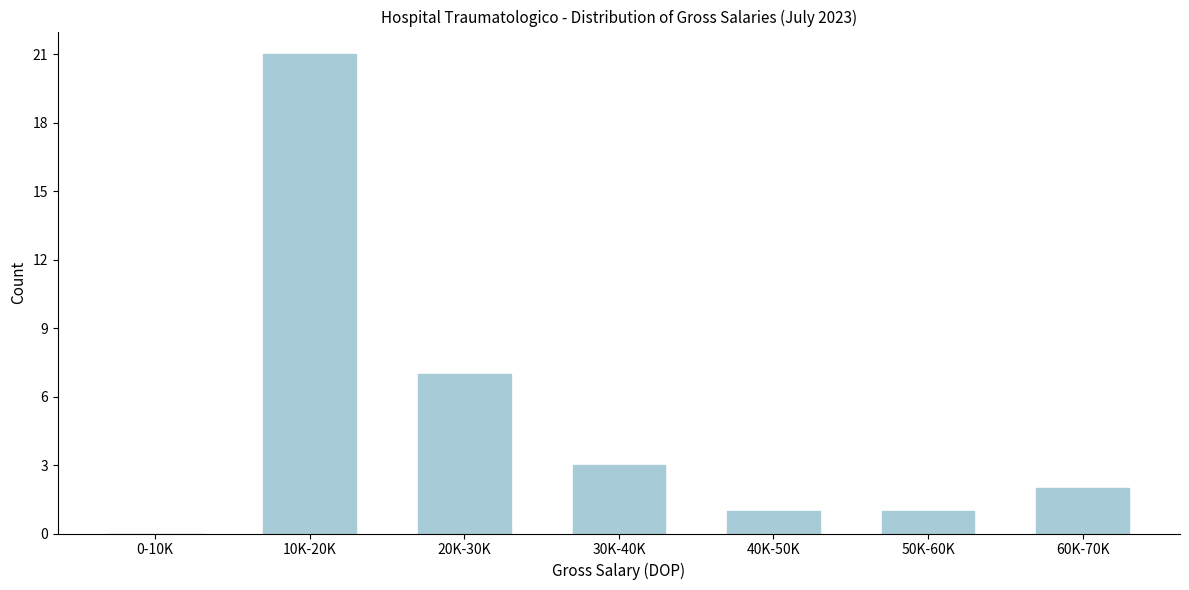

Reading left to right, what are all the values shown in this chart?

0-10K=0	10K-20K=21	20K-30K=7	30K-40K=3	40K-50K=1	50K-60K=1	60K-70K=2